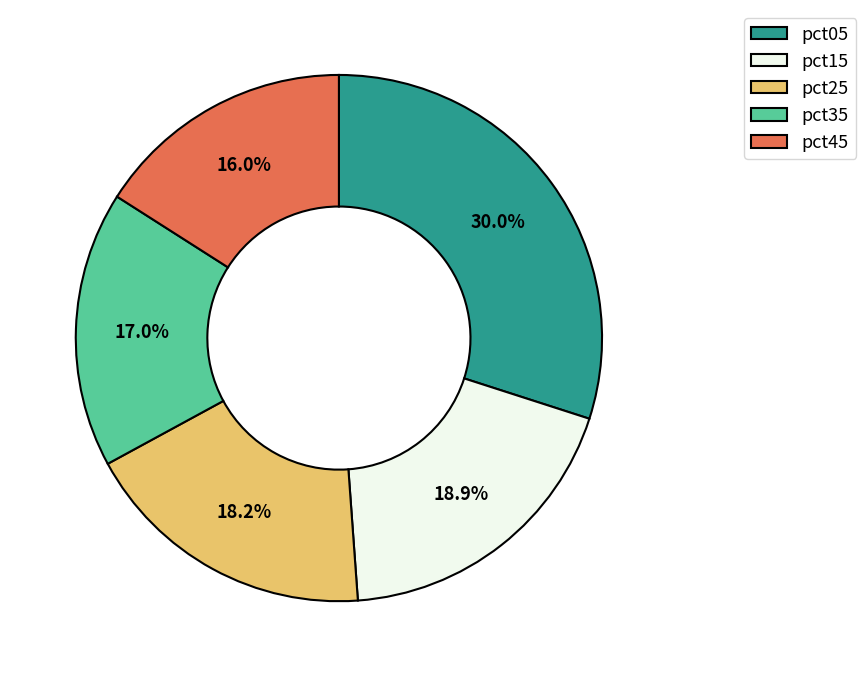

Combined, what portion of the pie is pct35 and pct15?

35.9%